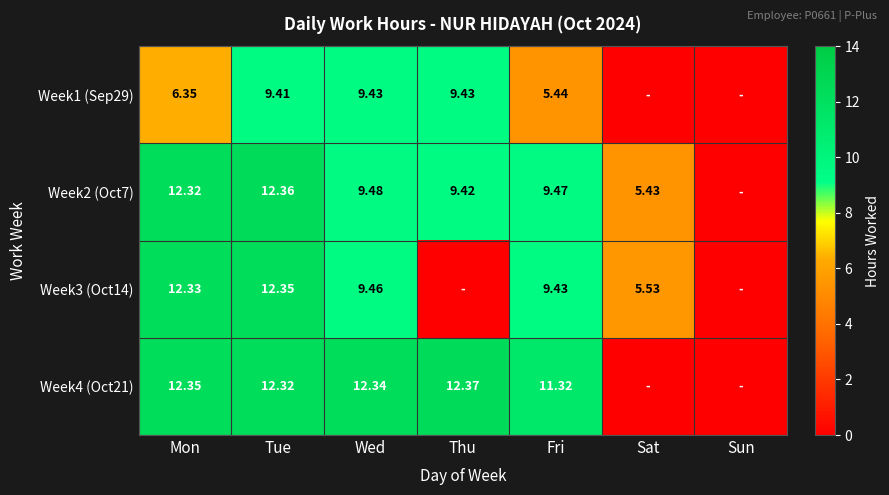

Is the value of Week2 (Oct7) at Fri greater than the value of Week1 (Sep29) at Fri?

Yes